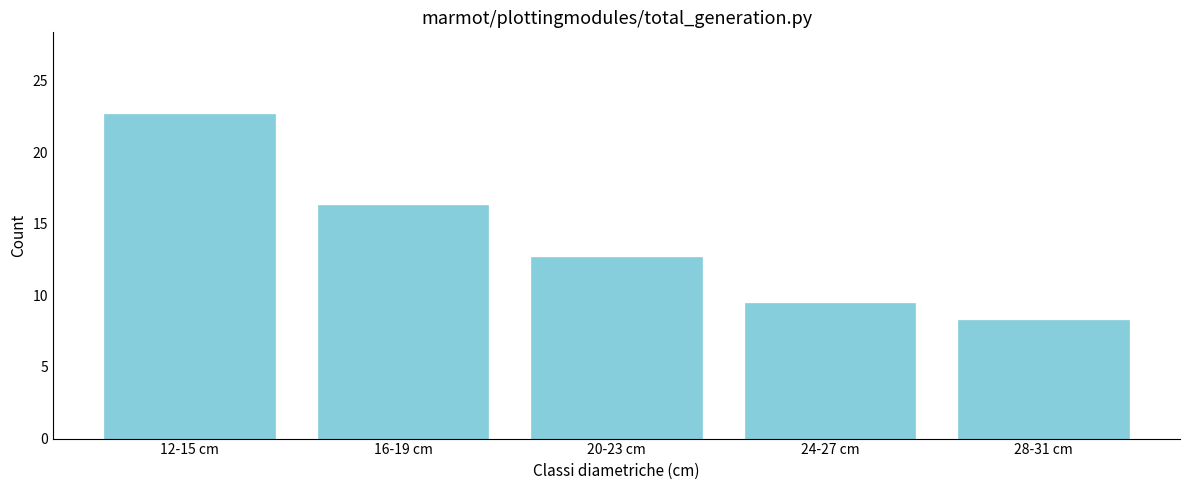

Reading left to right, list all the values displayed in this chart.

12-15 cm=22.7	16-19 cm=16.3	20-23 cm=12.7	24-27 cm=9.5	28-31 cm=8.3